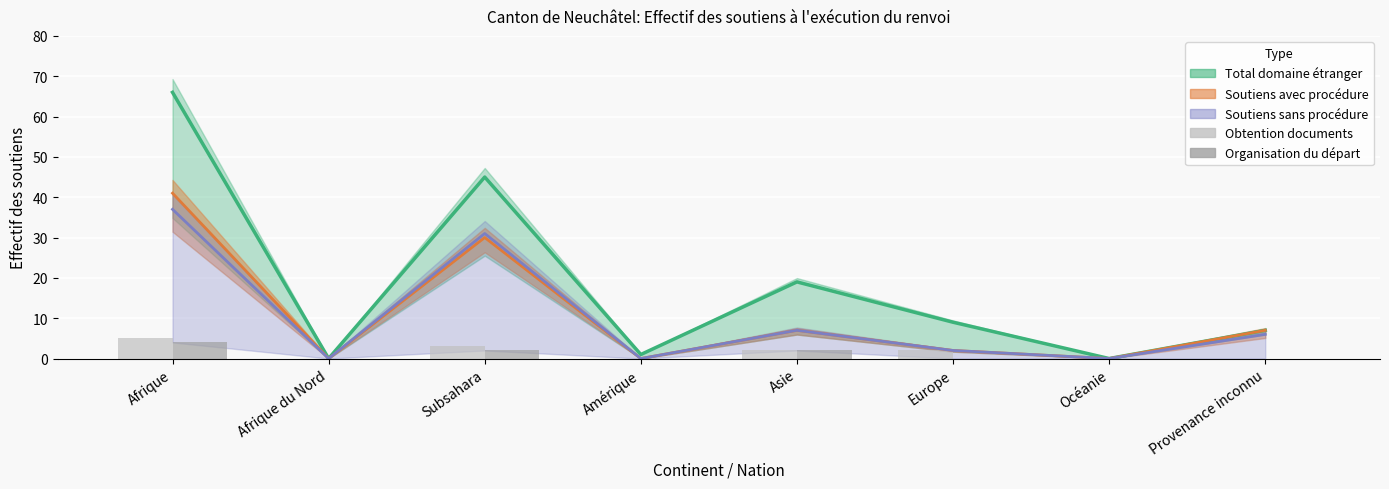

What is the label of the 3rd bar from the right?

Europe